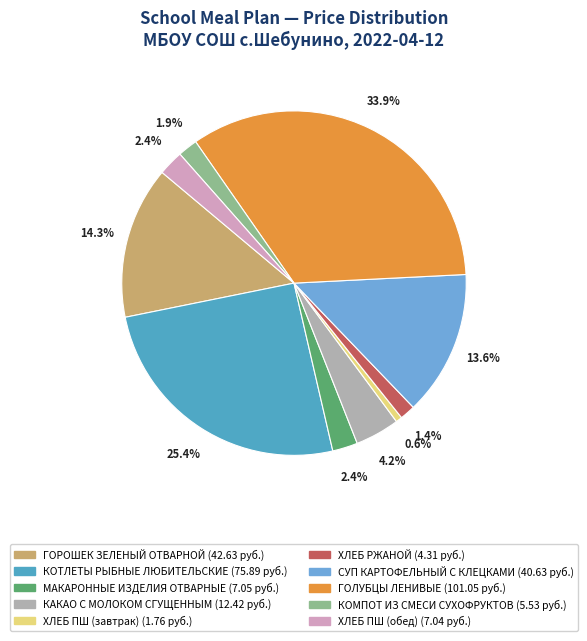

Count the number of slices in the pie.

10